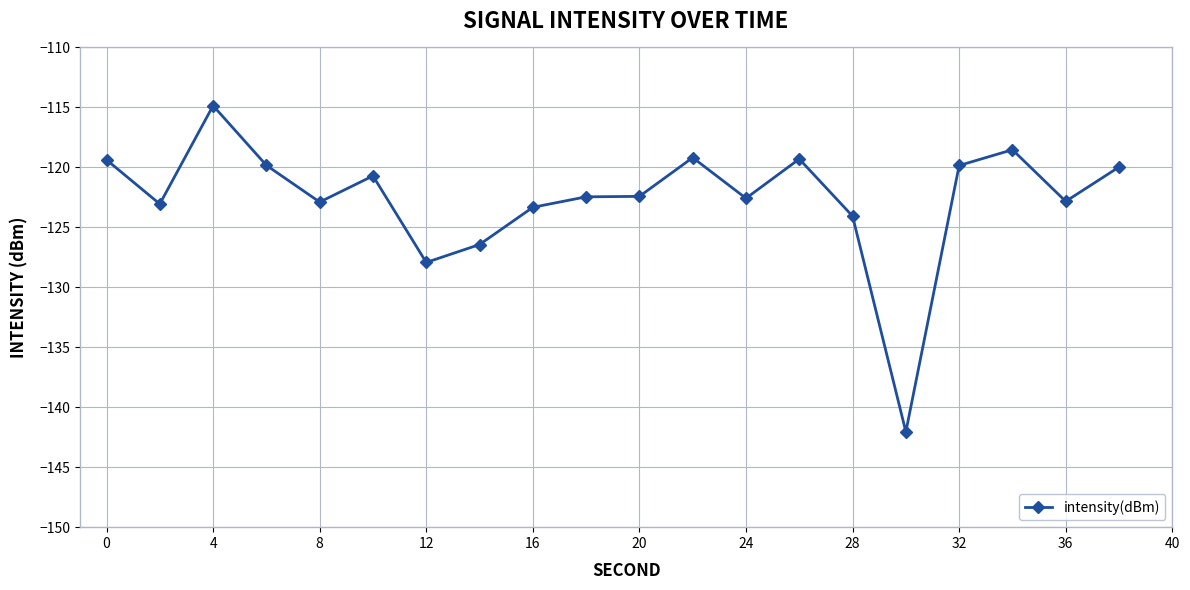

What is the value of the 17th point from the left?

-119.8